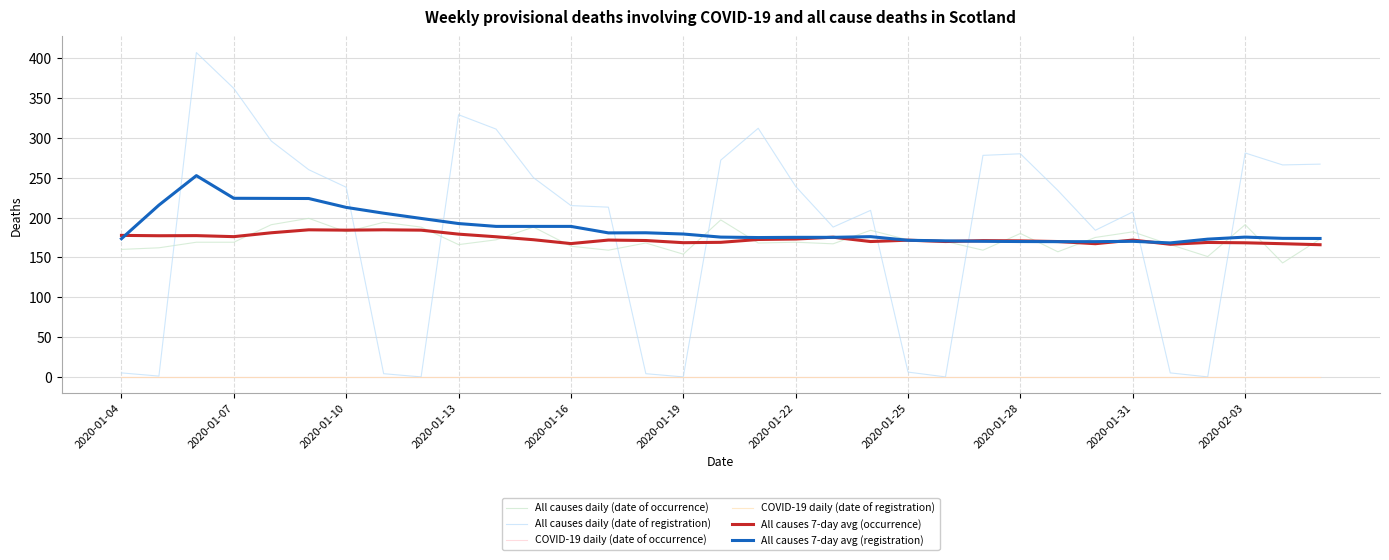

What is the average value of the All causes 7-day avg (registration) series?

186.7